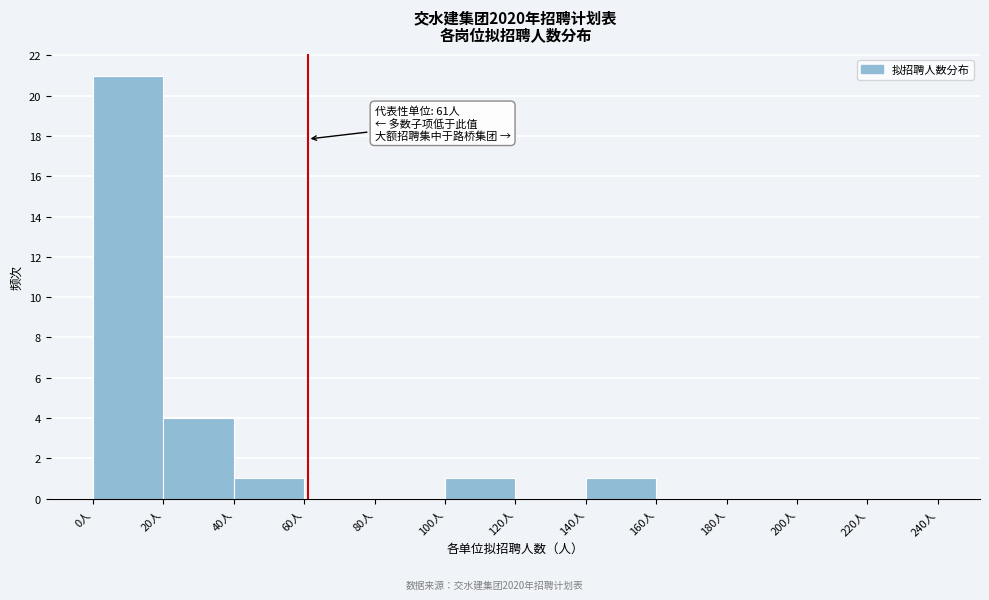

Which range on the x-axis has the tallest bar?

0 to 20